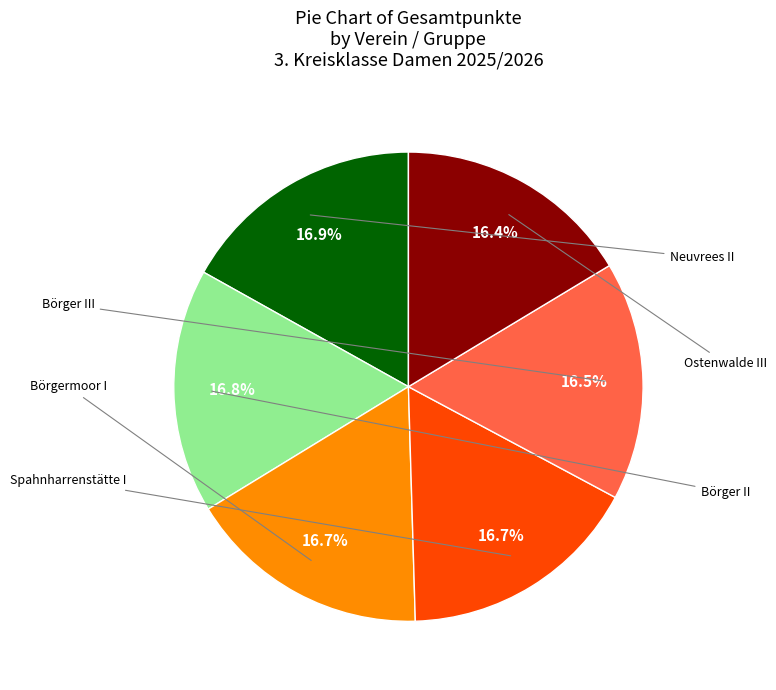

Is there any slice that represents more than half of the pie?

No